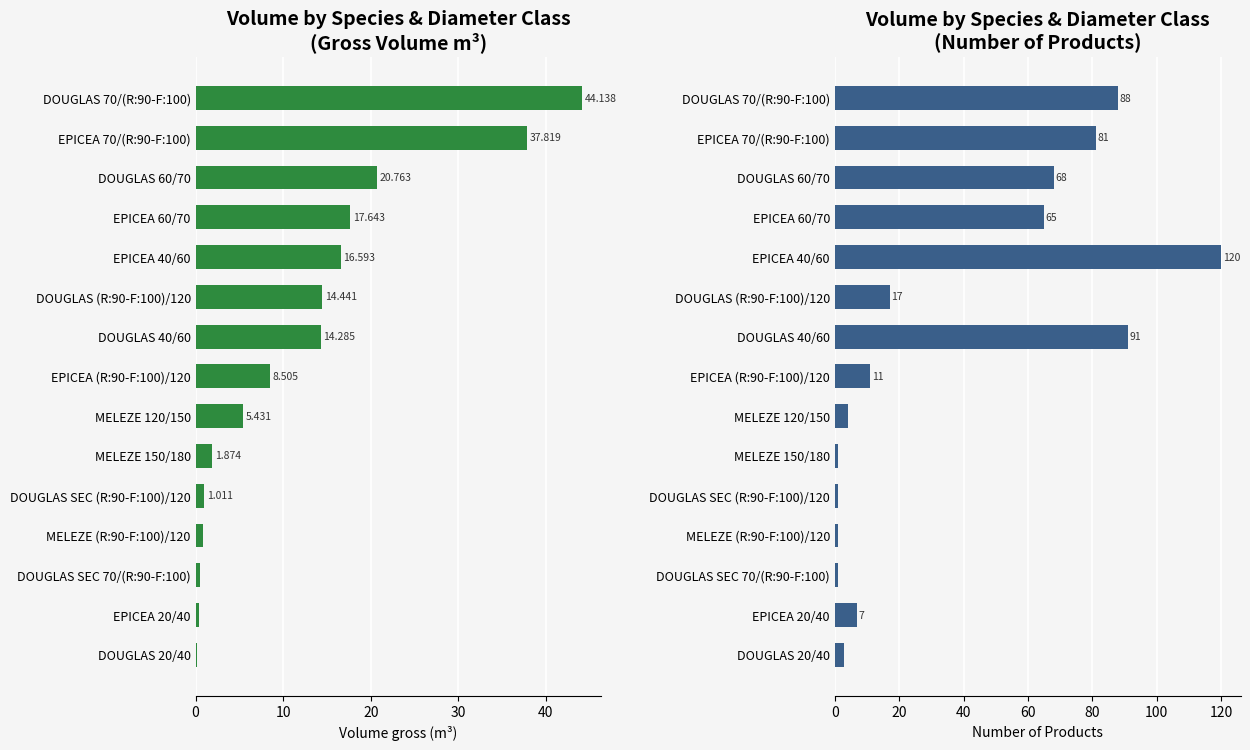

Is the value of produit_vtgr at DOUGLAS (R:90-F:100)/120 greater than the value of produit_nbre at MELEZE (R:90-F:100)/120?

Yes